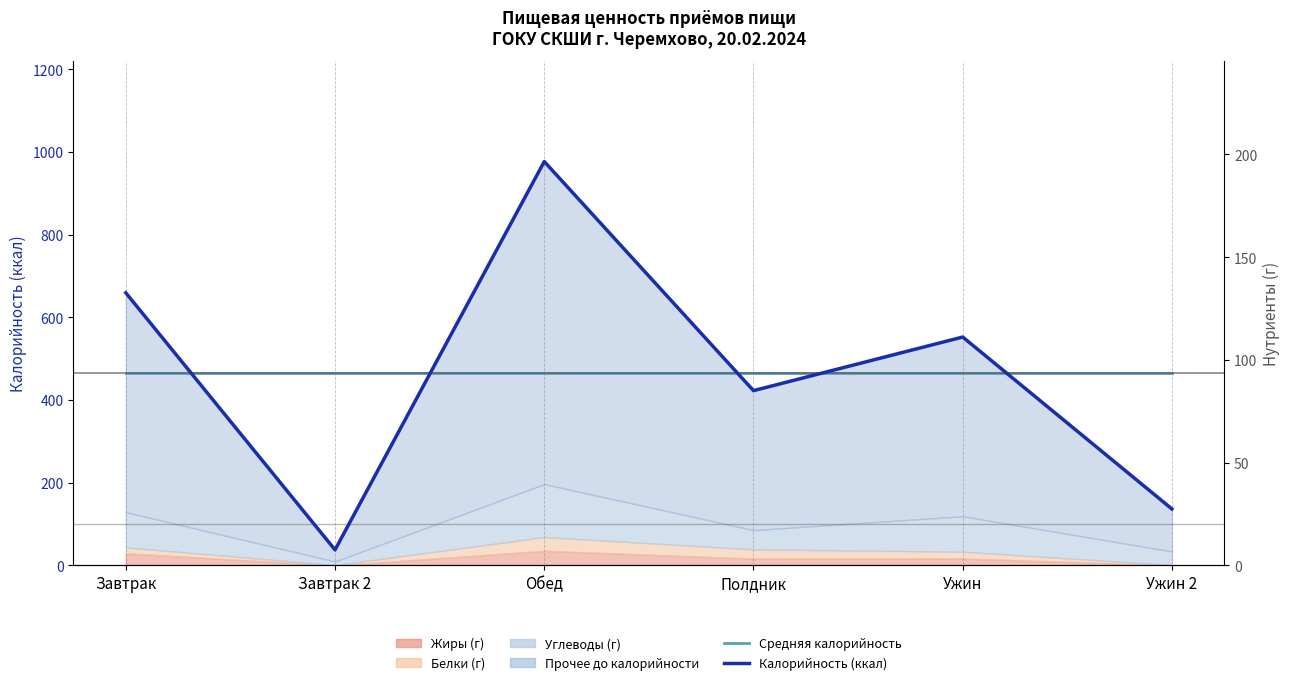

Where is the first local minimum for Калорийность (ккал)?

Завтрак 2